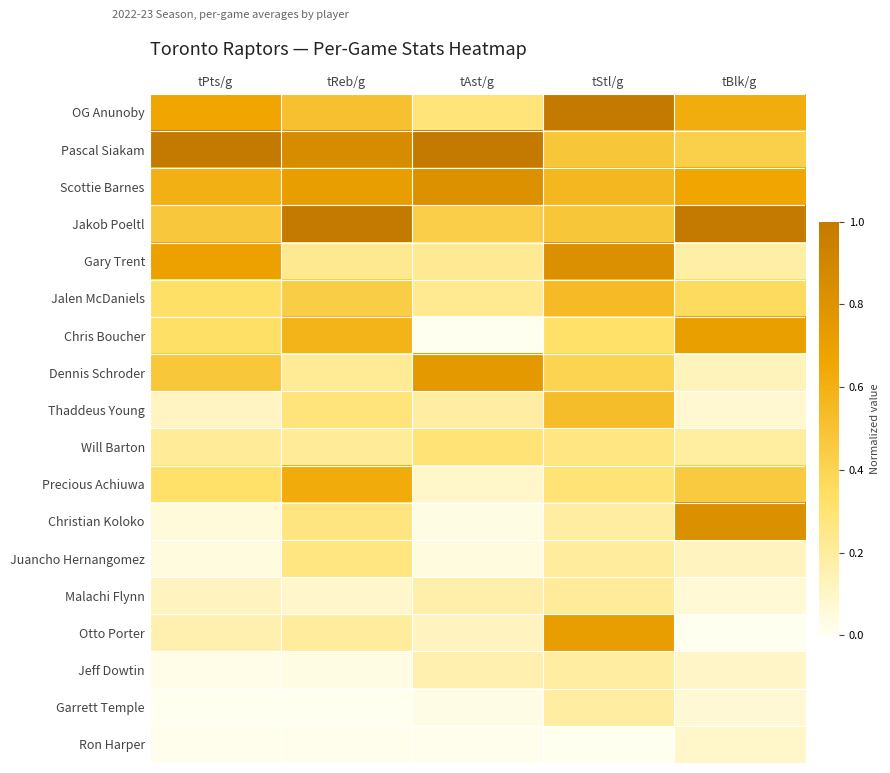

Between tPts/g and tAst/g, which series saw the biggest shift?

Gary Trent